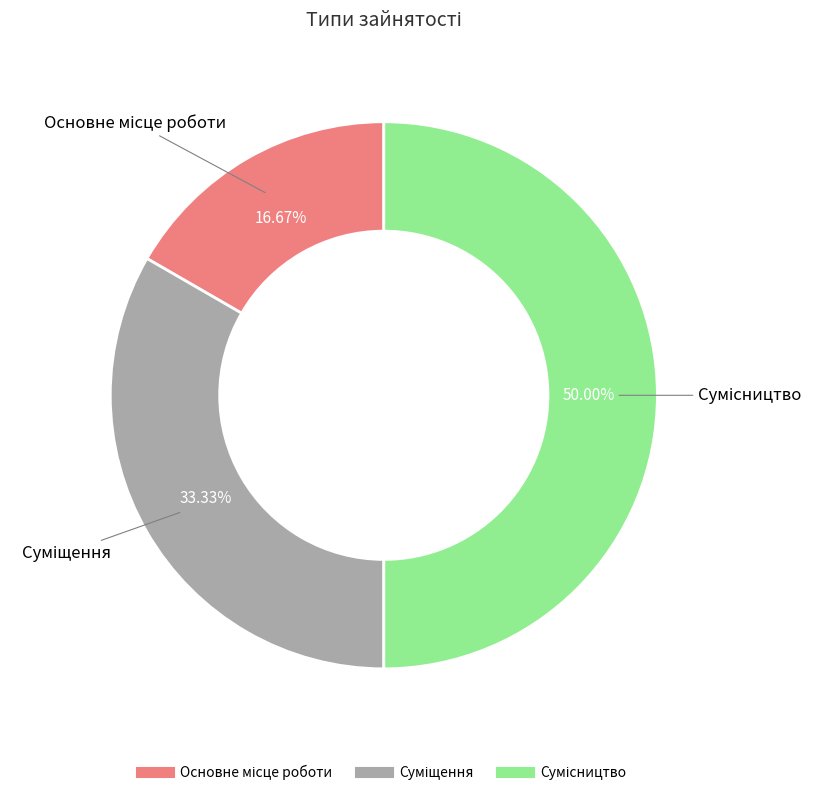

Rank the categories by value from highest to lowest.

Сумісництво, Суміщення, Основне місце роботи